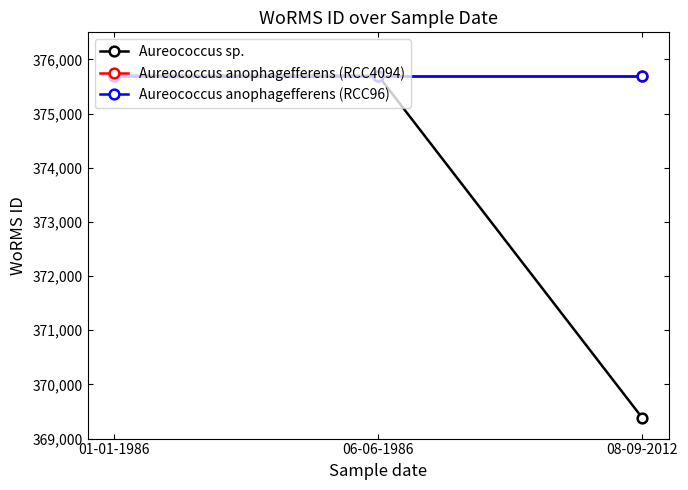

Which label corresponds to the smallest value in the chart?

08-09-2012